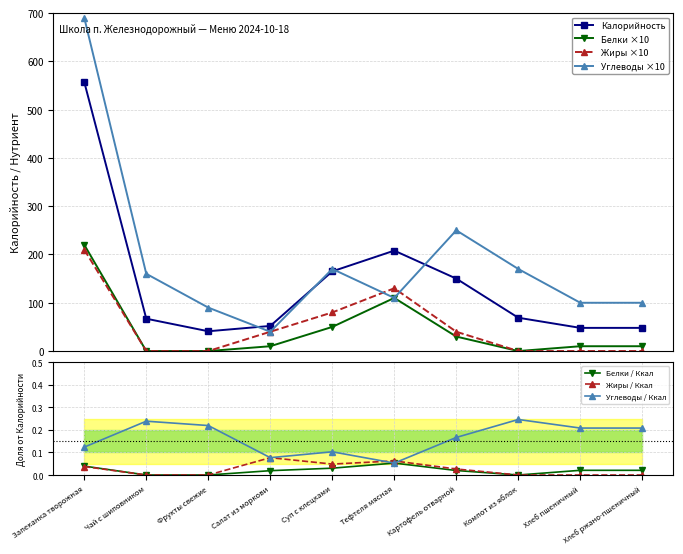

What is the highest value of the Калорийность series?

557